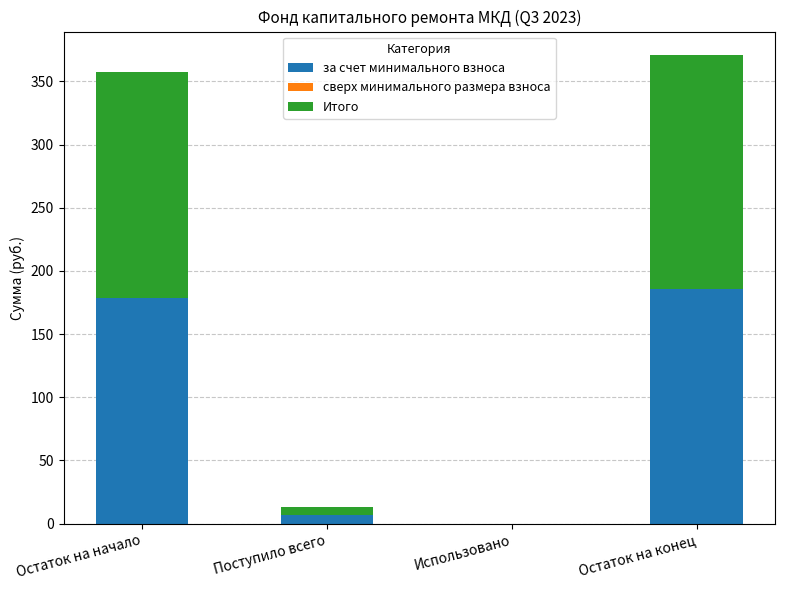

Does the chart contain stacked bars?

Yes